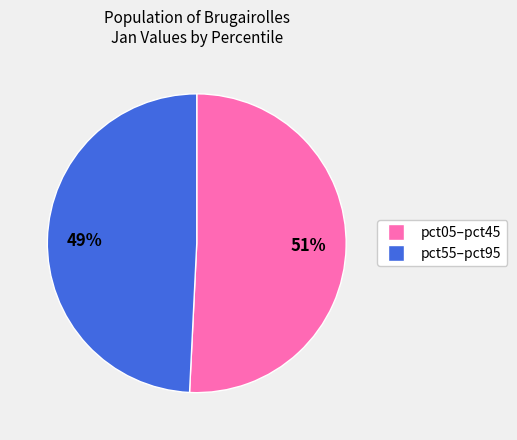

To the nearest percent, what is the average slice percentage?

50%